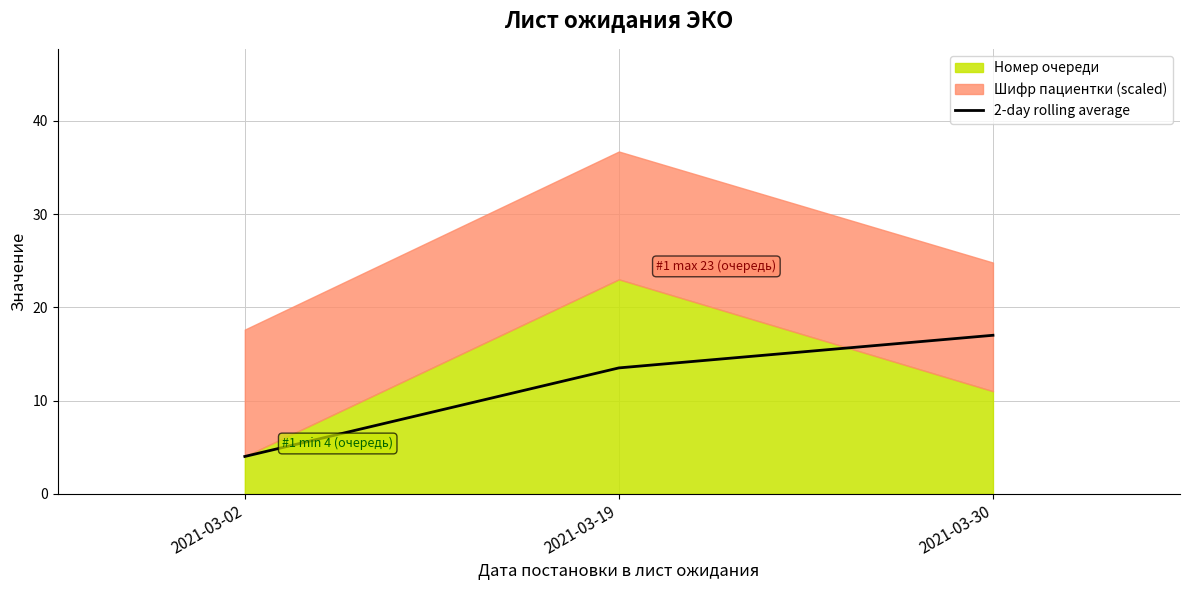

Count the values in the range 4 to 17.

3